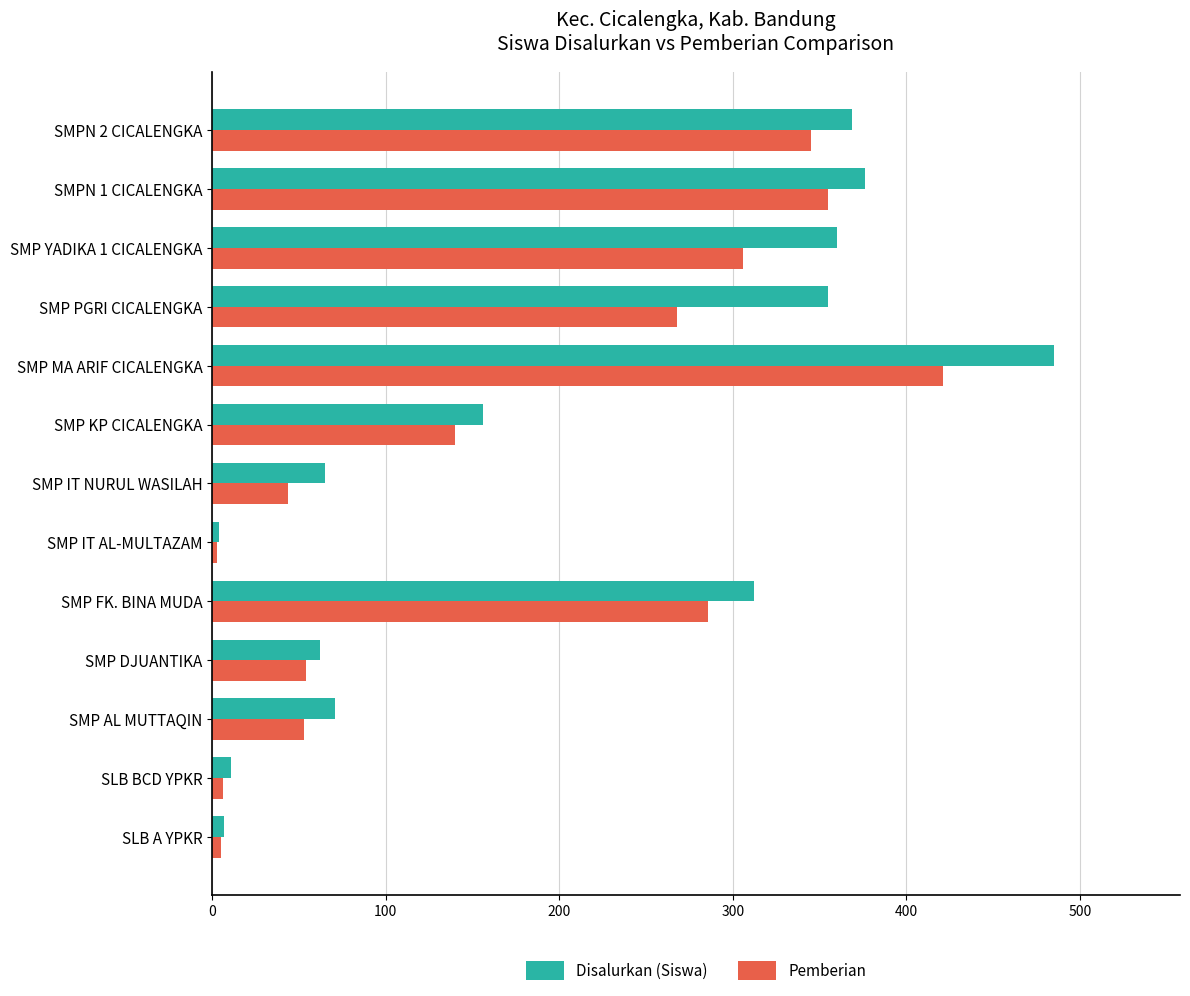

True or false: Pemberian has a value of 42 at SMP KP CICALENGKA.

False